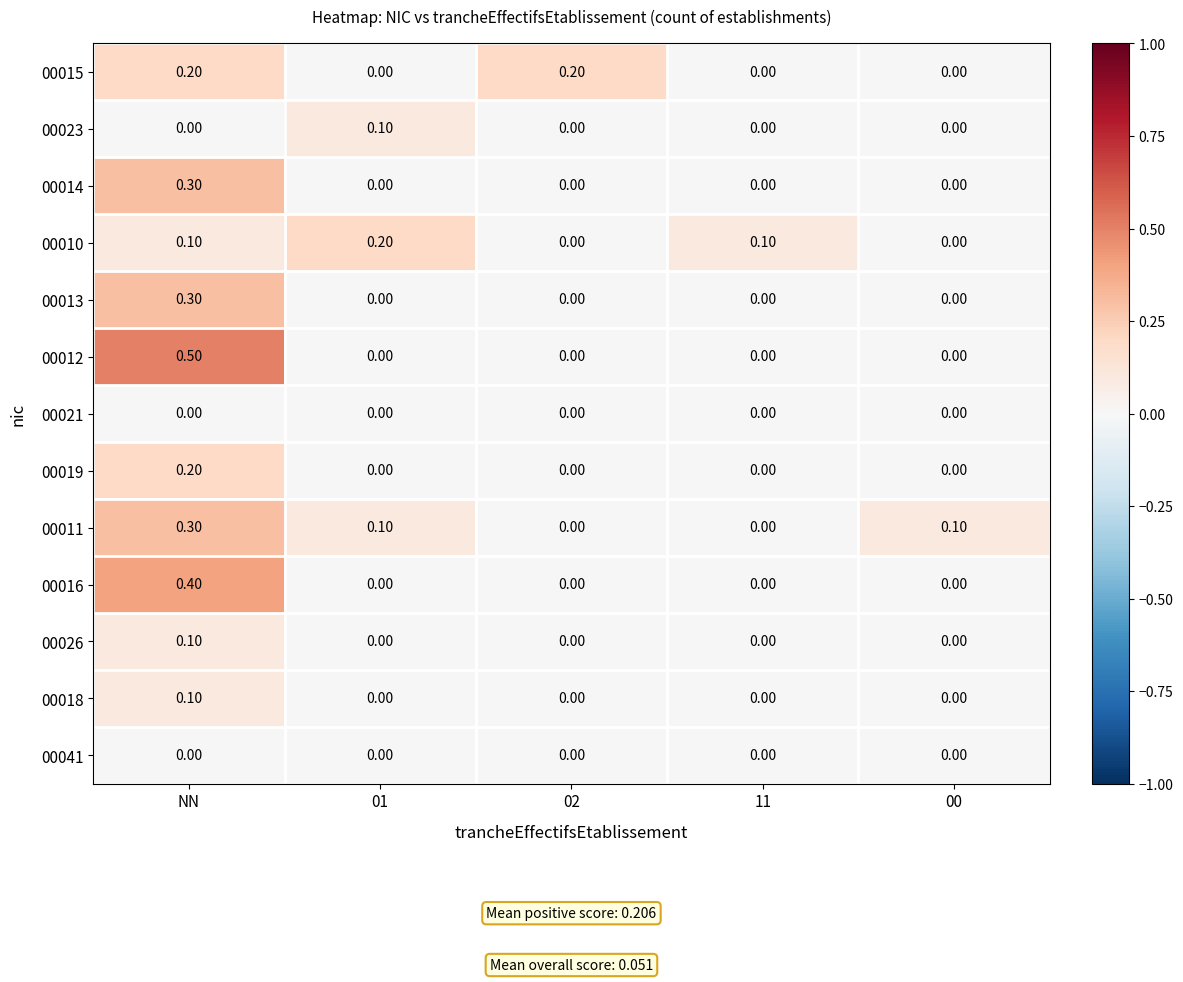

At how many categories does at least one series exceed 0?

5